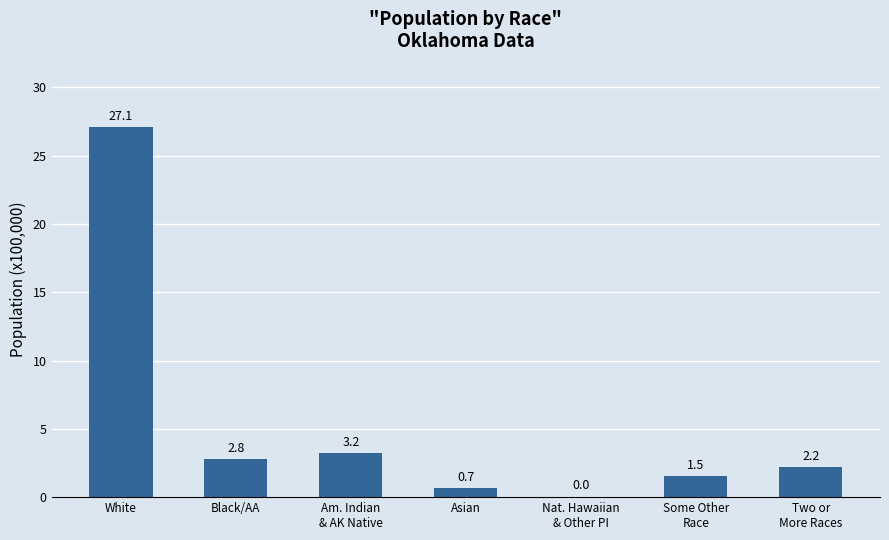

Are the bars horizontal?

No